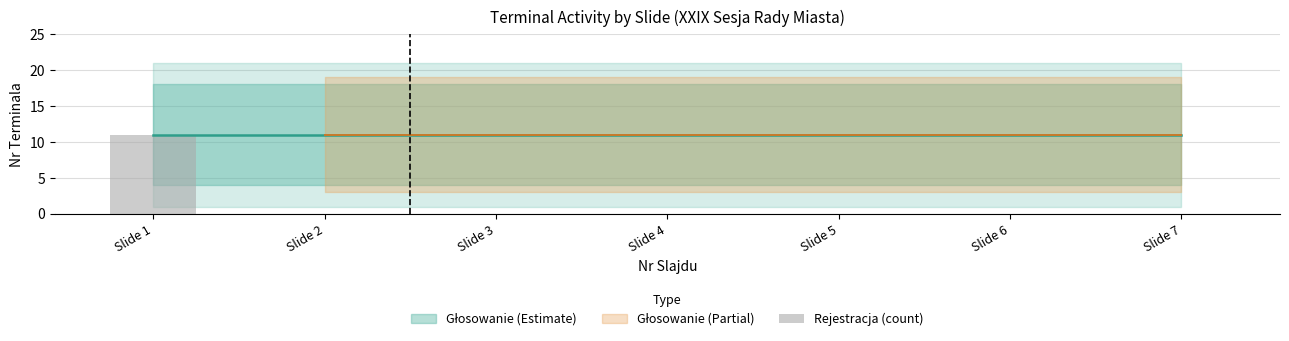

Between Slide 1 and Slide 3, which is larger?

Slide 1